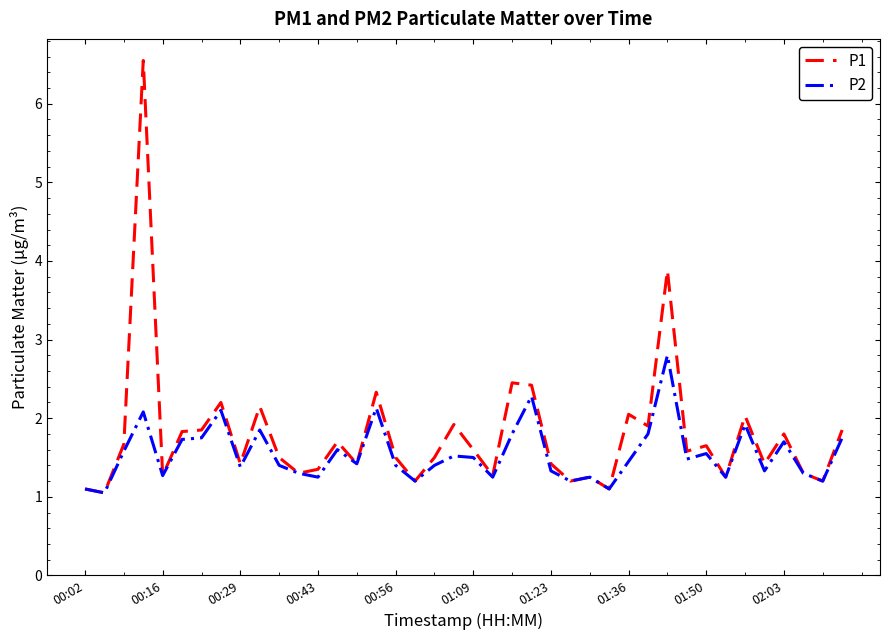

What is the difference between the maximum and minimum values in the P1 series?

5.5